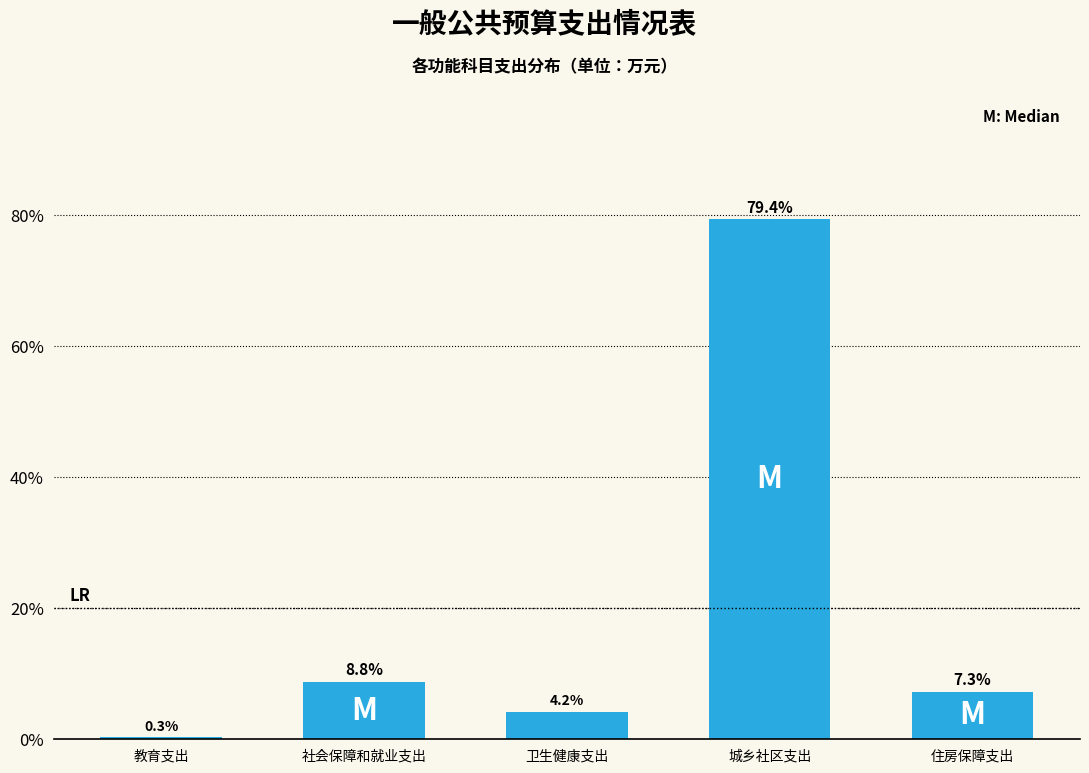

Reading left to right, list all the values displayed in this chart.

教育支出=0.3	社会保障和就业支出=8.8	卫生健康支出=4.2	城乡社区支出=79.4	住房保障支出=7.3